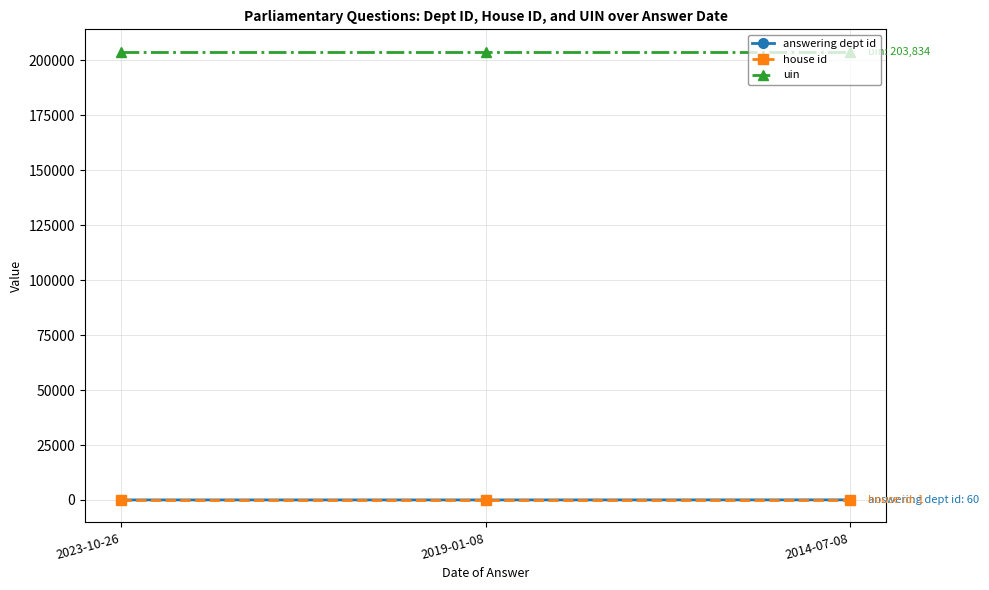

What is the label of the 1st point from the right?

2014-07-08